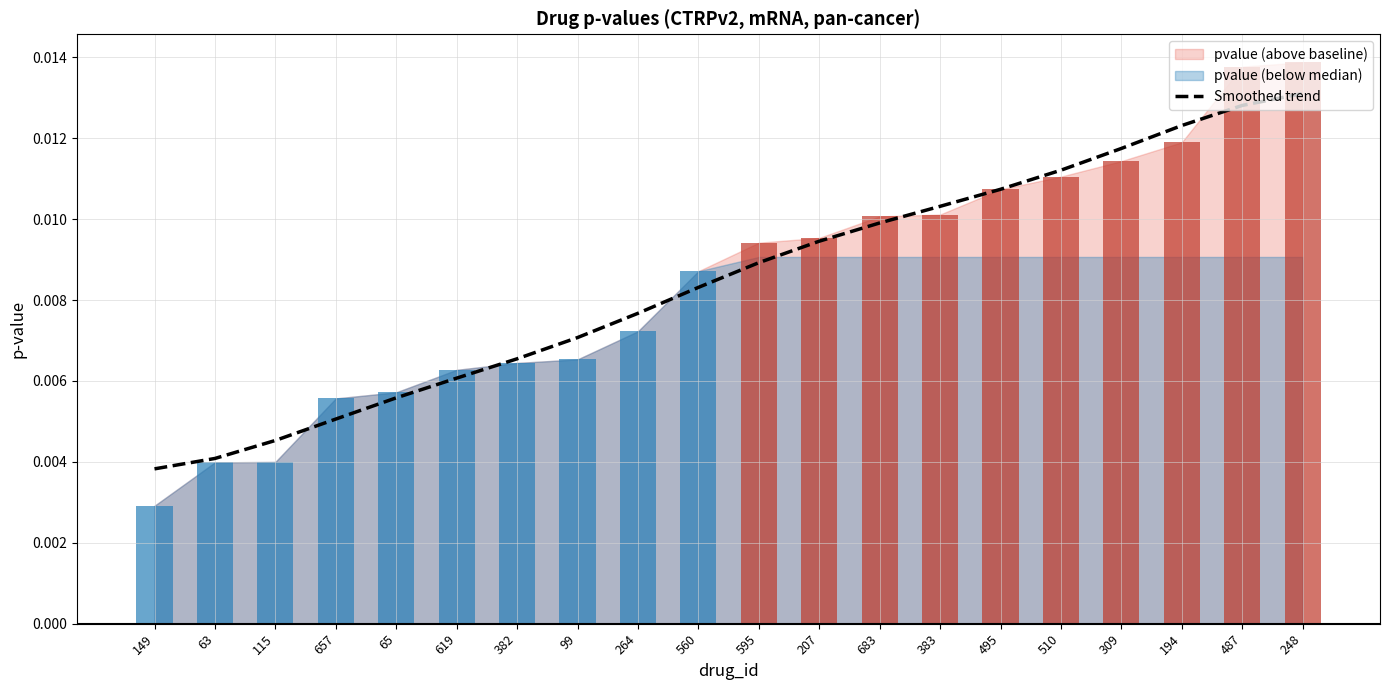

The chart shows a value of 0.0 at 619. True or false?

False